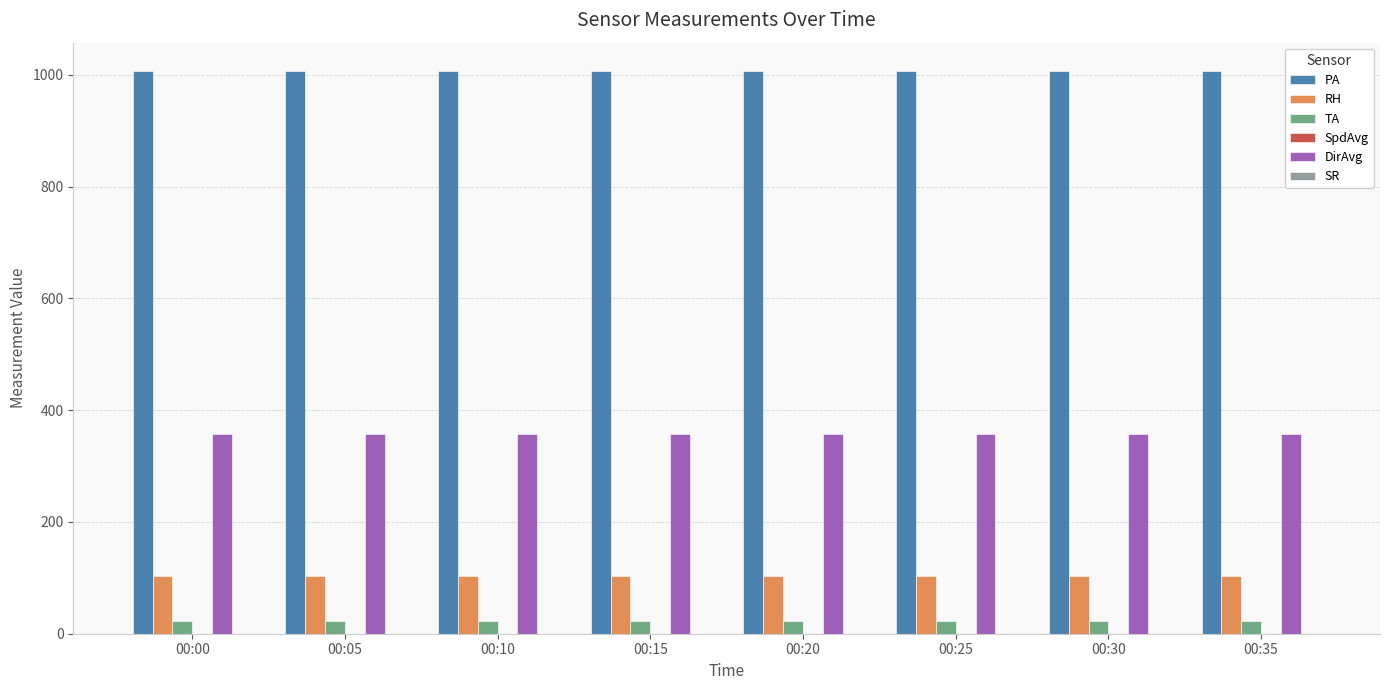

What is the maximum value shown in the chart?

1007.3